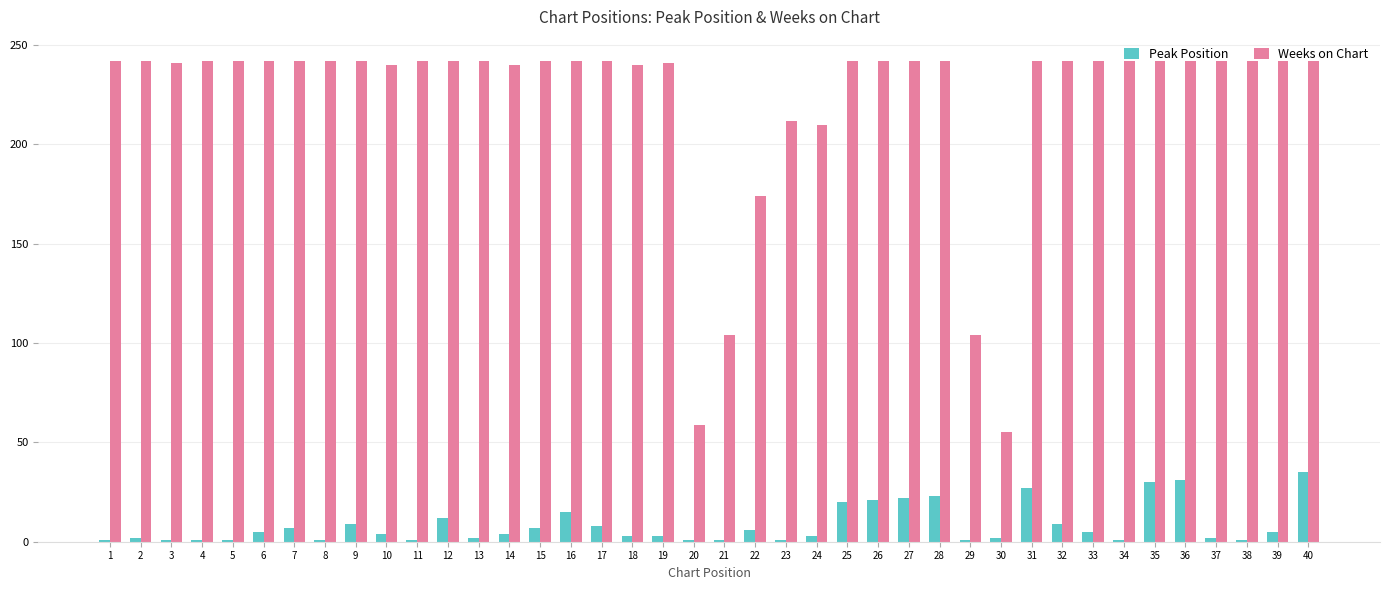

List the series in order of their peak value, lowest first.

Peak Position, Weeks on Chart